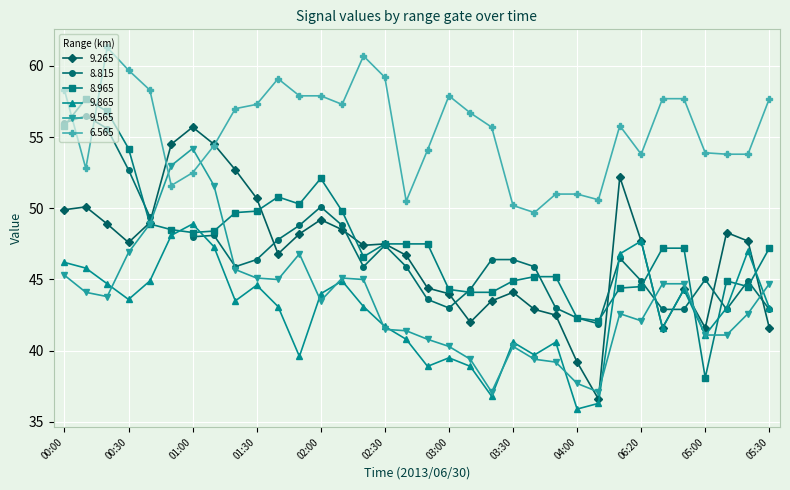

What is the lowest value of the 6.565 series?

49.7